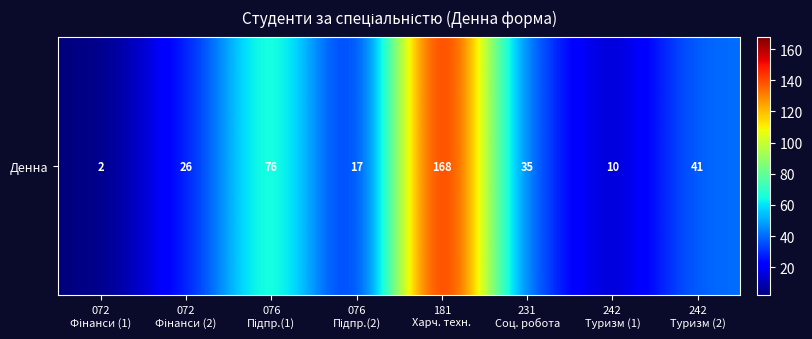

At which label does the data first exceed 35?

076
Підпр.(1)